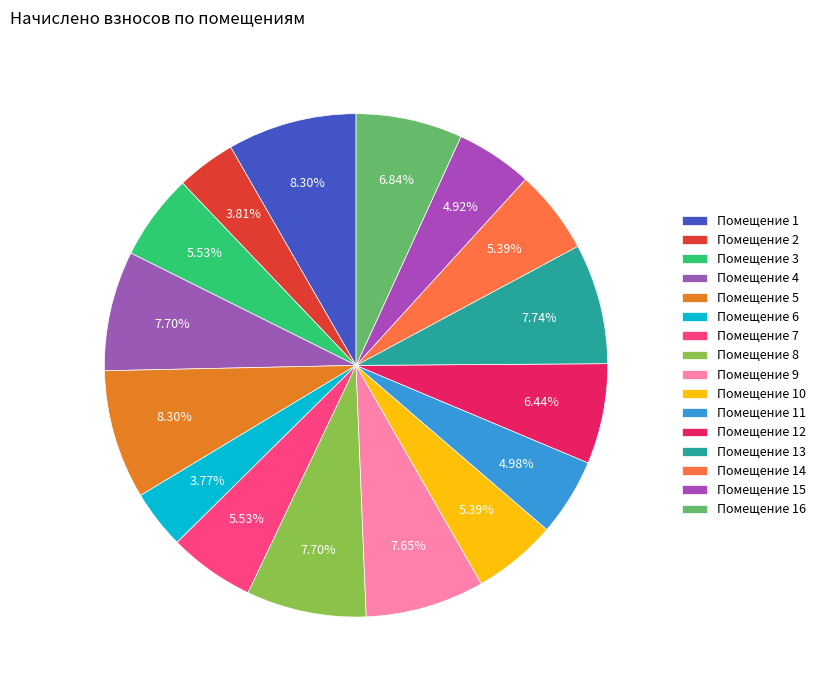

How many slices are in this pie chart?

16